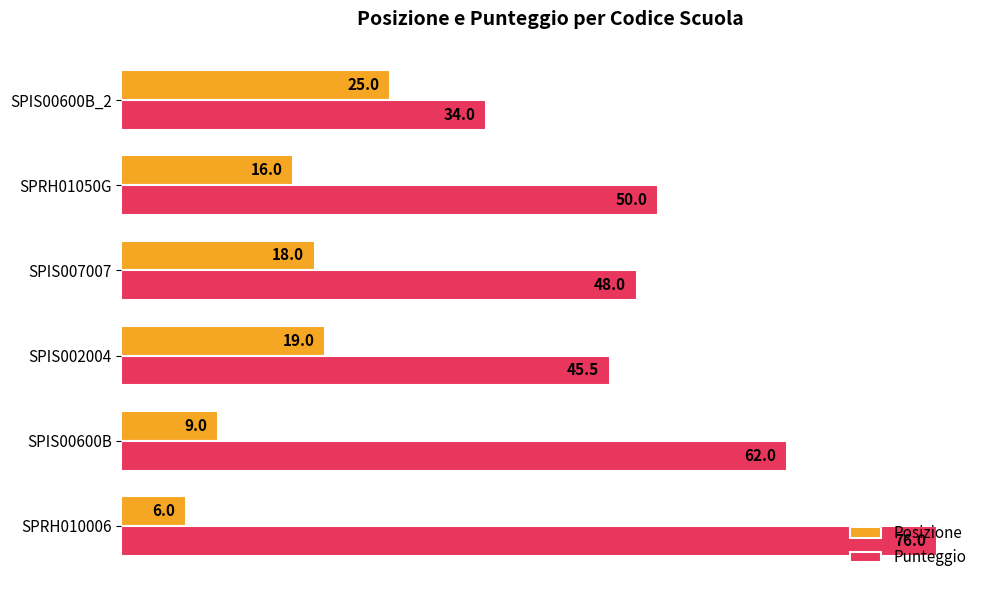

Rank the series by their maximum value, from highest to lowest.

Punteggio, Posizione